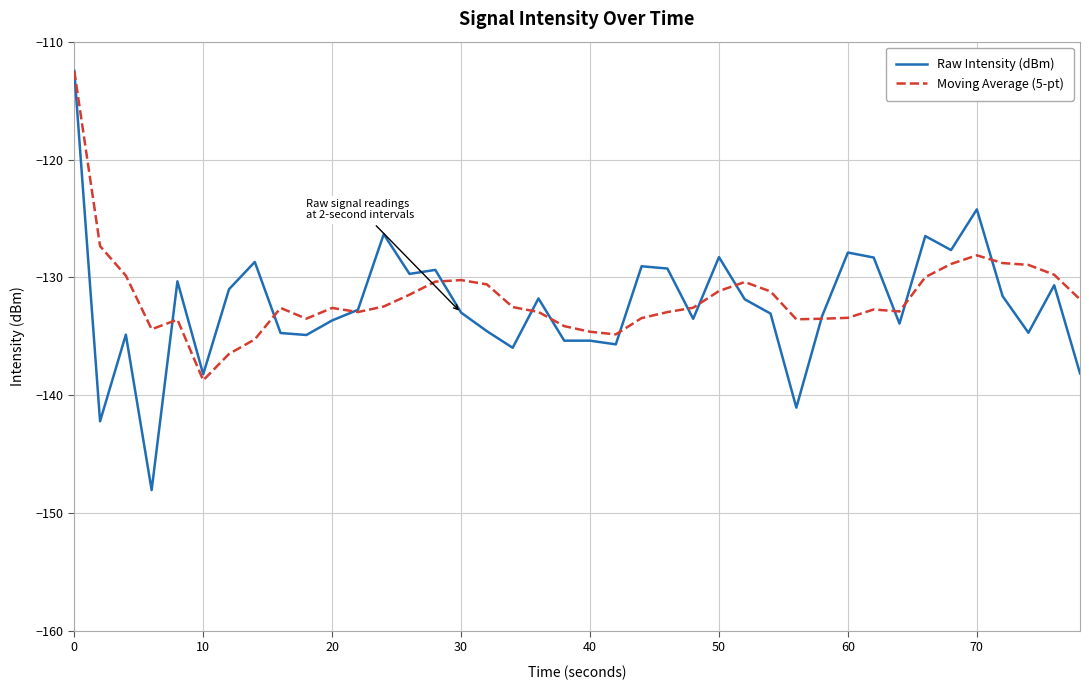

Which series has the widest spread of values?

Raw Intensity (dBm)